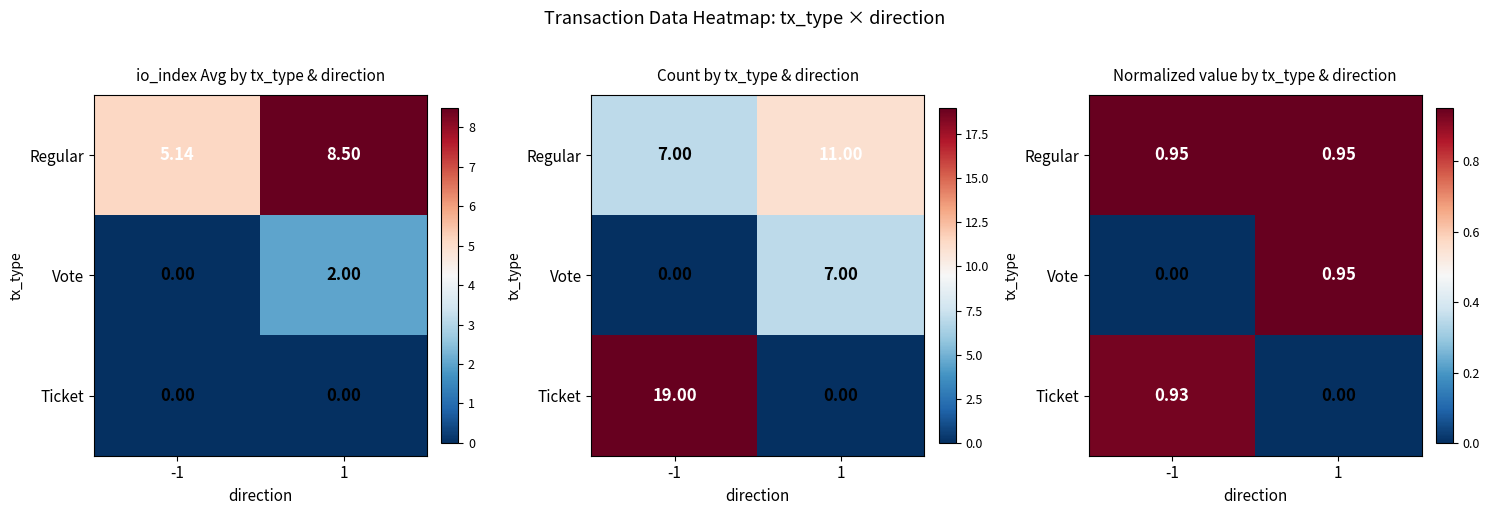

The value of Regular at -1 is 1.3. True or false?

False